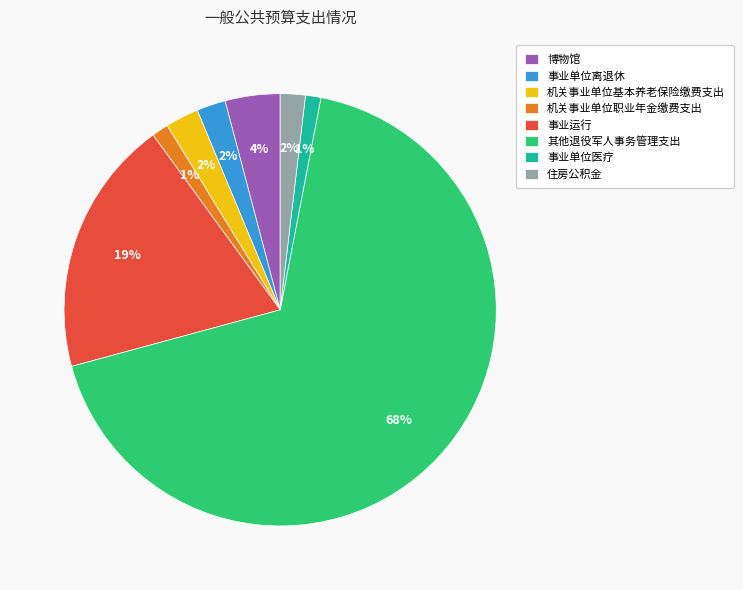

Do 事业单位医疗 and 机关事业单位职业年金缴费支出 together represent more than half of the pie?

No